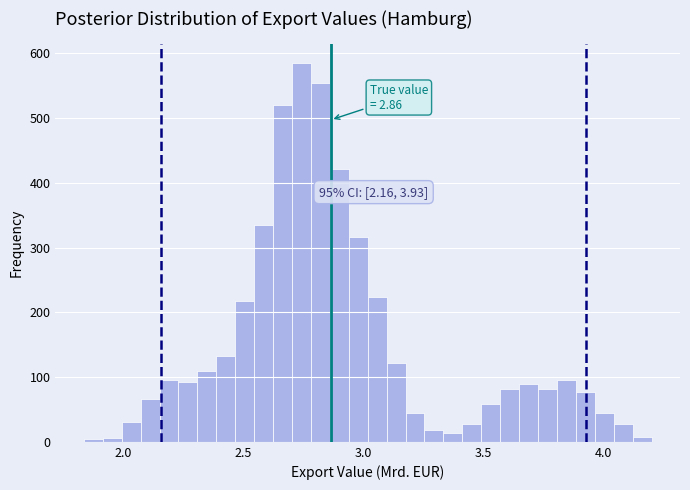

Around what value on the x-axis is the tallest bar? Give the approximate position of its centre, as read against the axis.

2.75